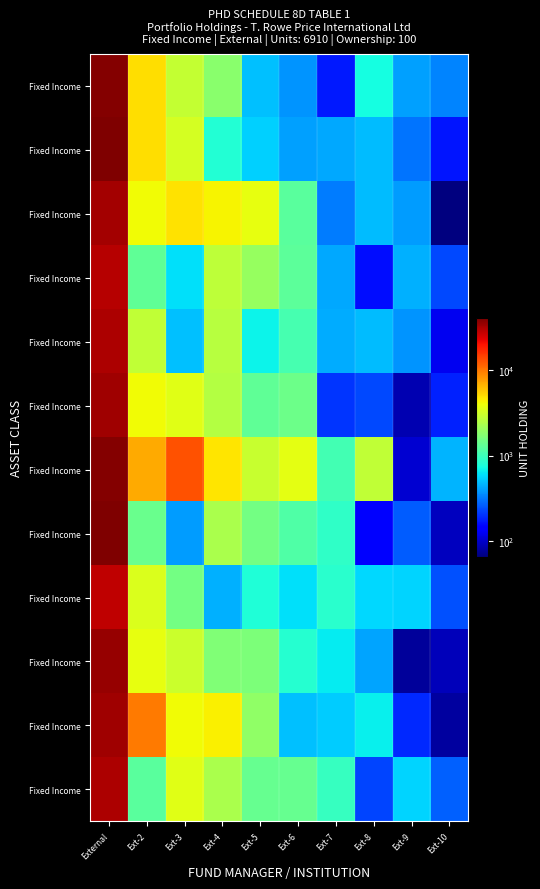

At how many categories does at least one series exceed 12127?

2